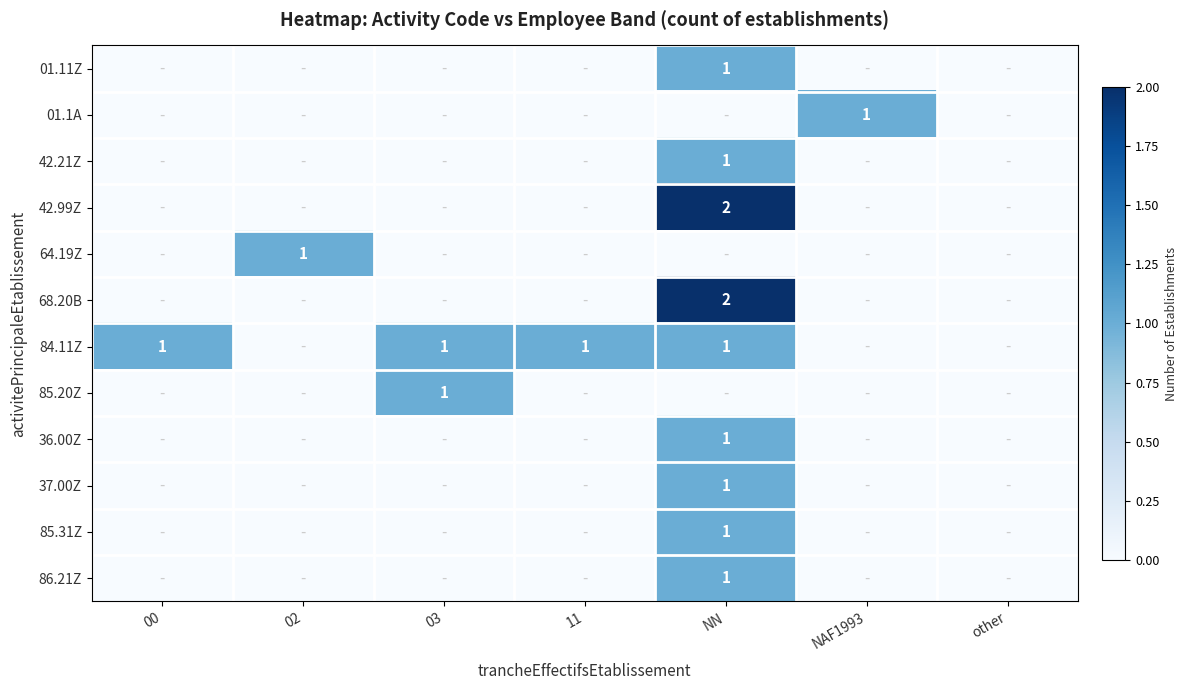

The value of 85.20Z at 11 is 0. True or false?

False